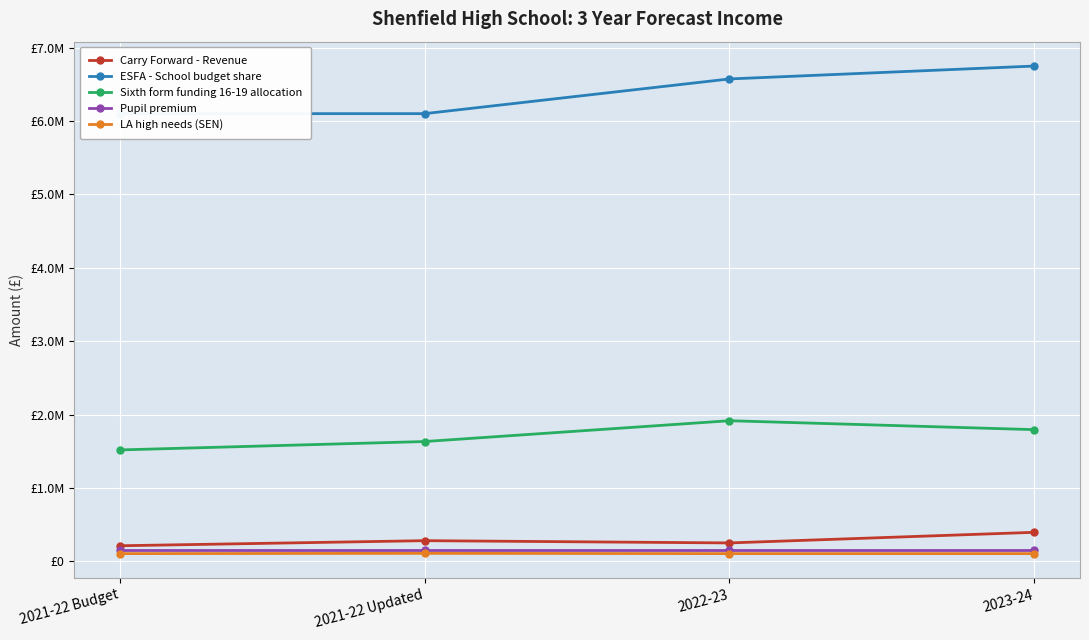

Which category has the lowest value across all series?

2021-22 Budget